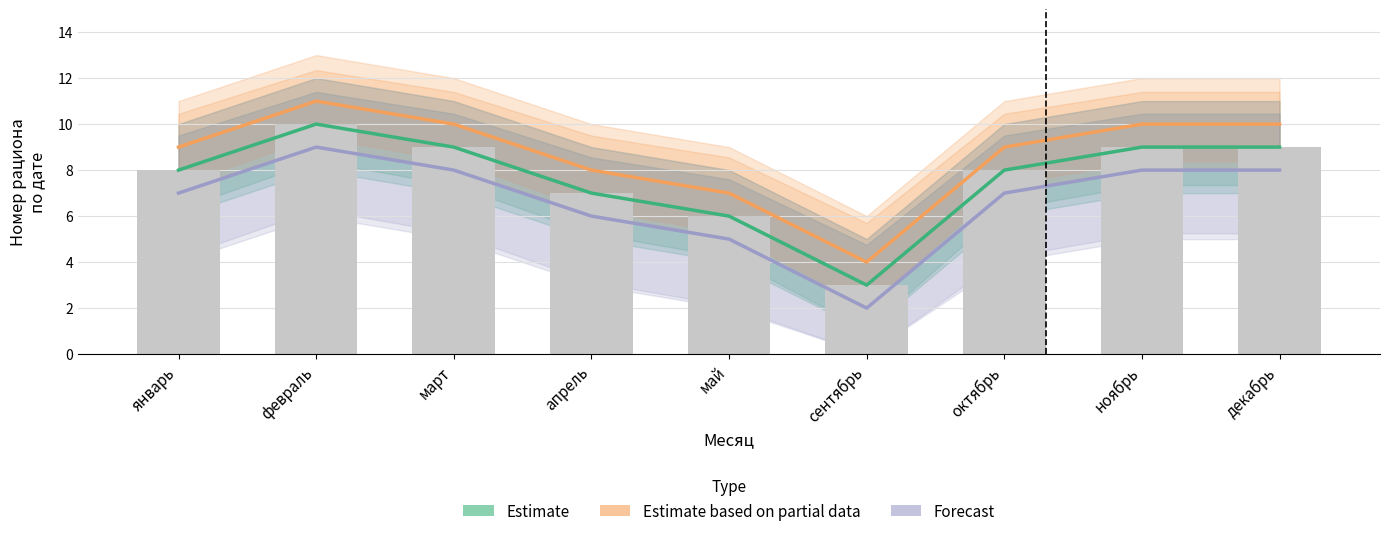

At how many categories does at least one series exceed 3?

9